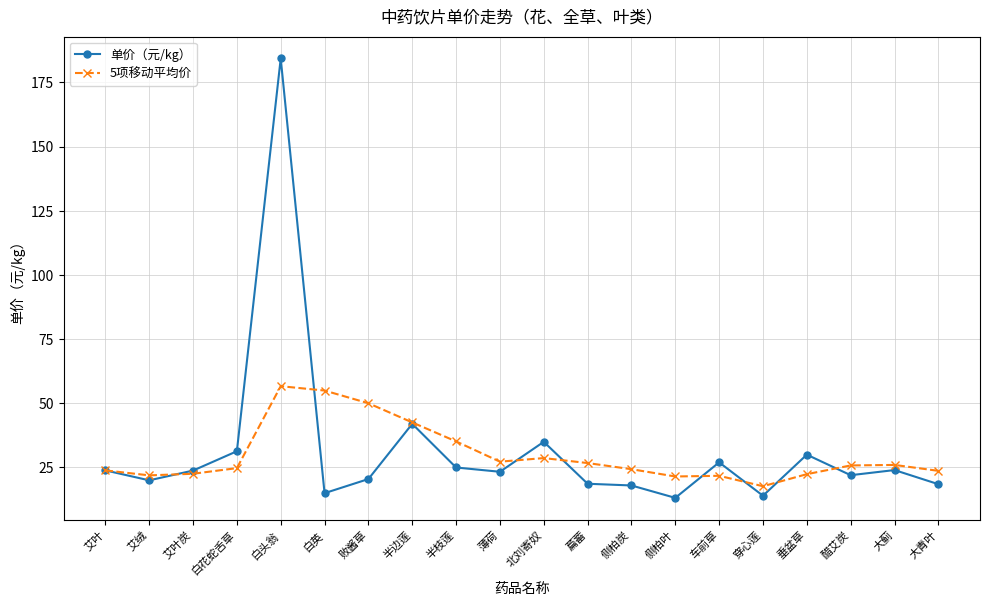

Which category has the highest value in the 单价（元/kg） series?

白头翁